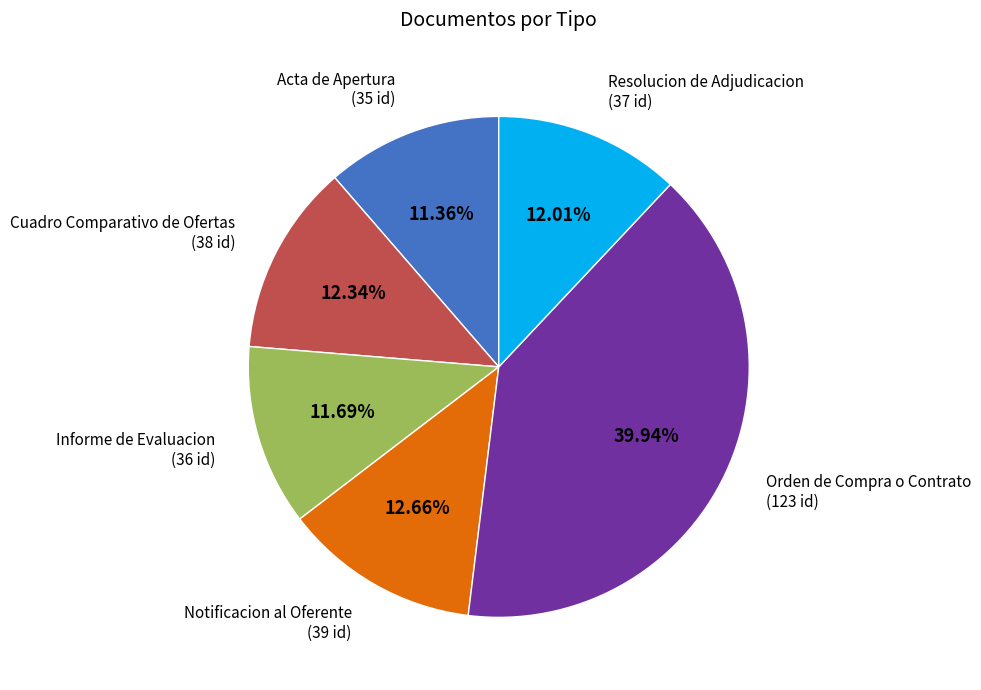

Which category has the biggest portion of the pie?

Orden de Compra o Contrato